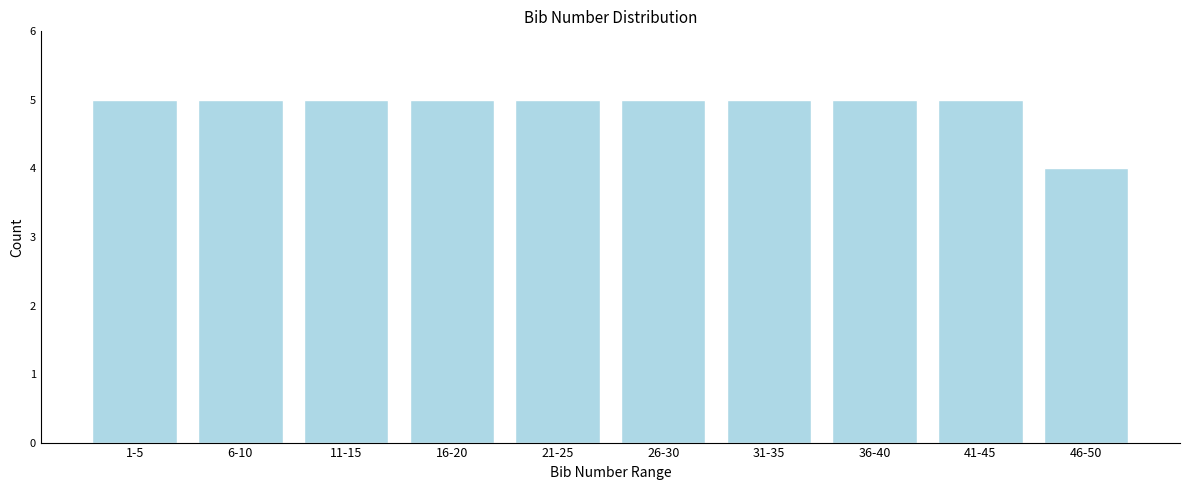

Reading right to left, extract all data points from this chart.

46-50=4	41-45=5	36-40=5	31-35=5	26-30=5	21-25=5	16-20=5	11-15=5	6-10=5	1-5=5